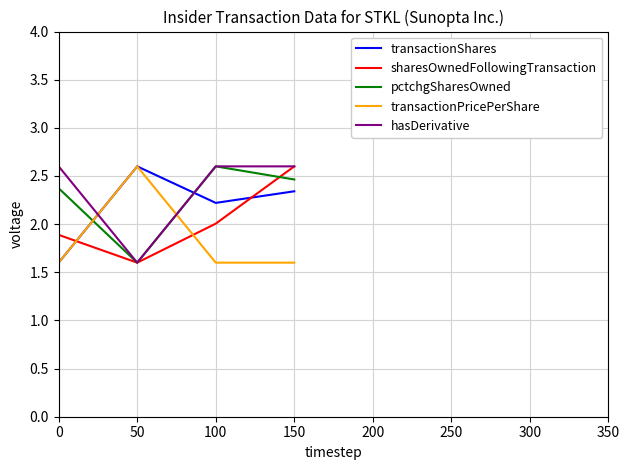

How many times do sharesOwnedFollowingTransaction and transactionShares cross each other?

2